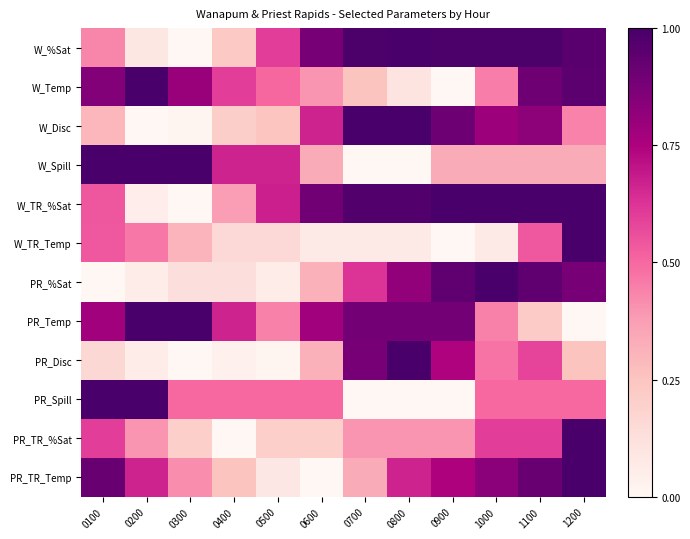

What is the total value across all series at 0900?

6.9